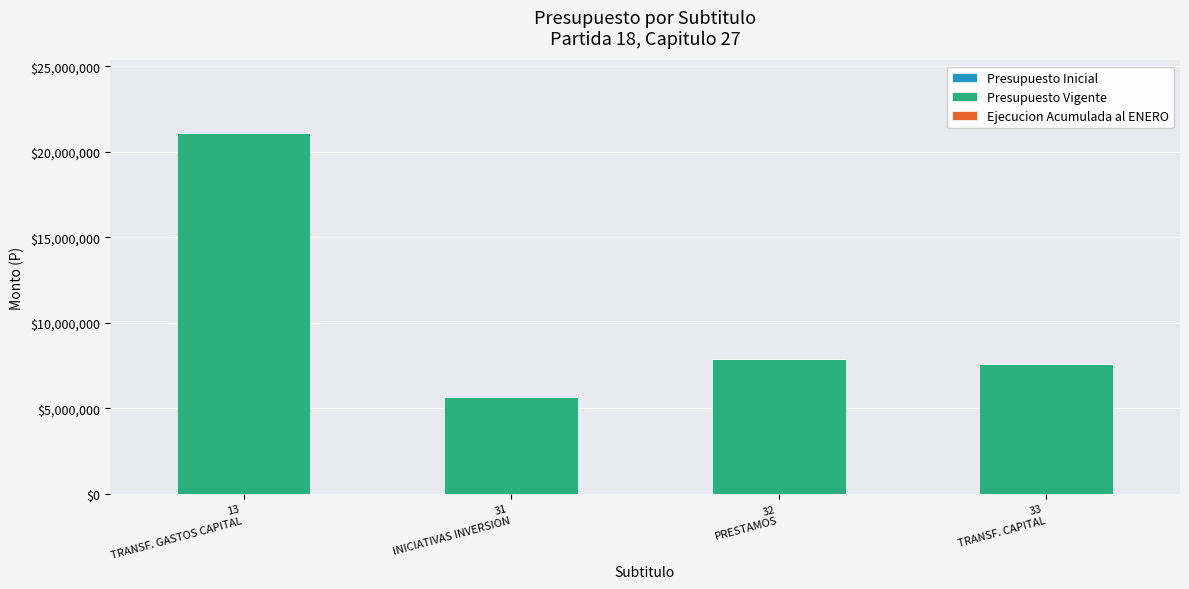

Reading left to right, list all the values displayed in this chart.

21113391	5641768	7897396	7574227